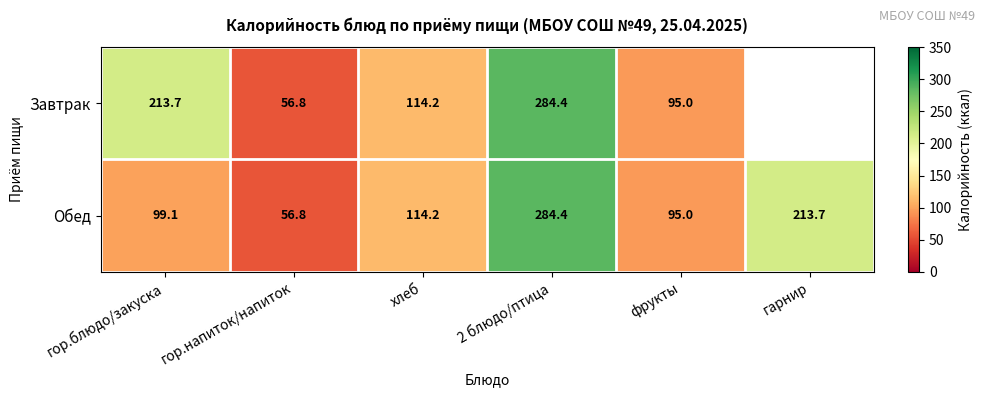

Rank the series at гор.блюдо/закуска from highest to lowest value.

Завтрак, Обед